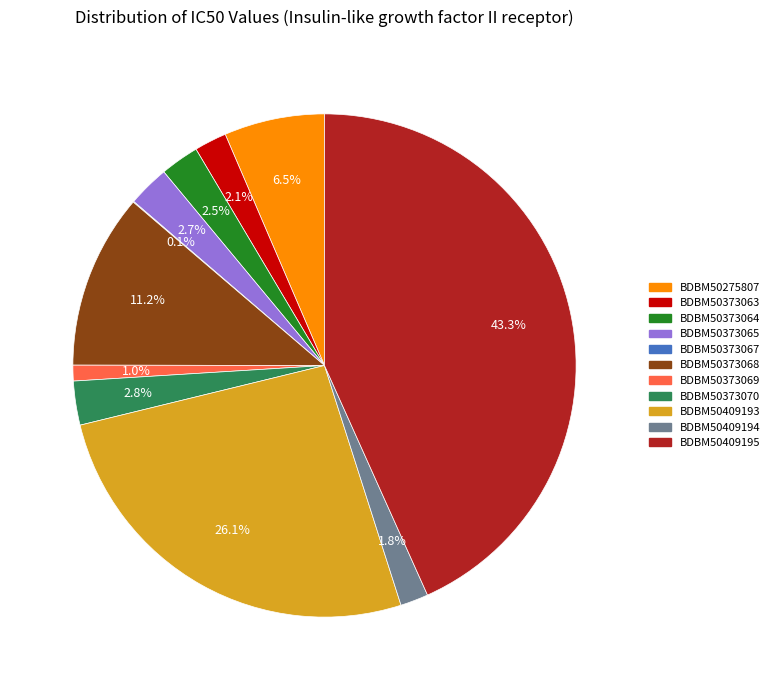

Which slice is the largest?

BDBM50409195